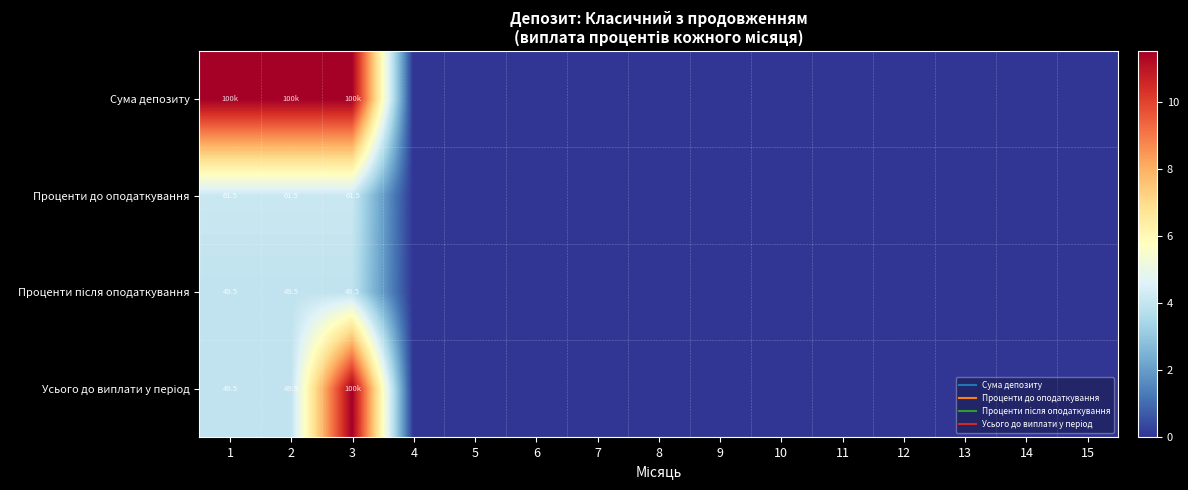

How many values in the Проценти після оподаткування series exceed 0?

3